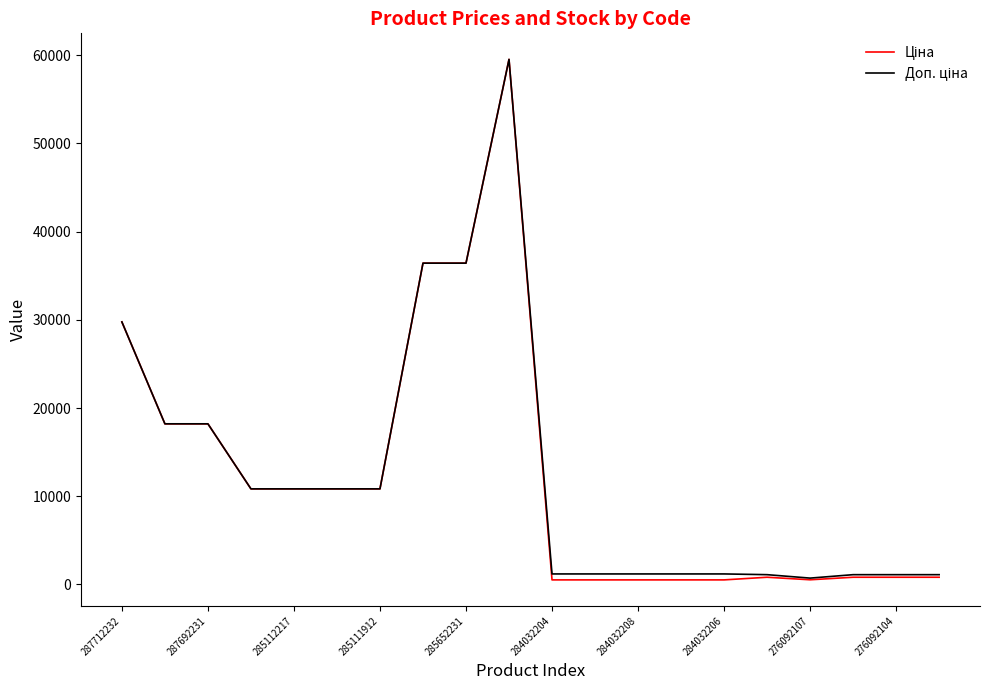

What is the maximum value shown in the chart?

59523.0